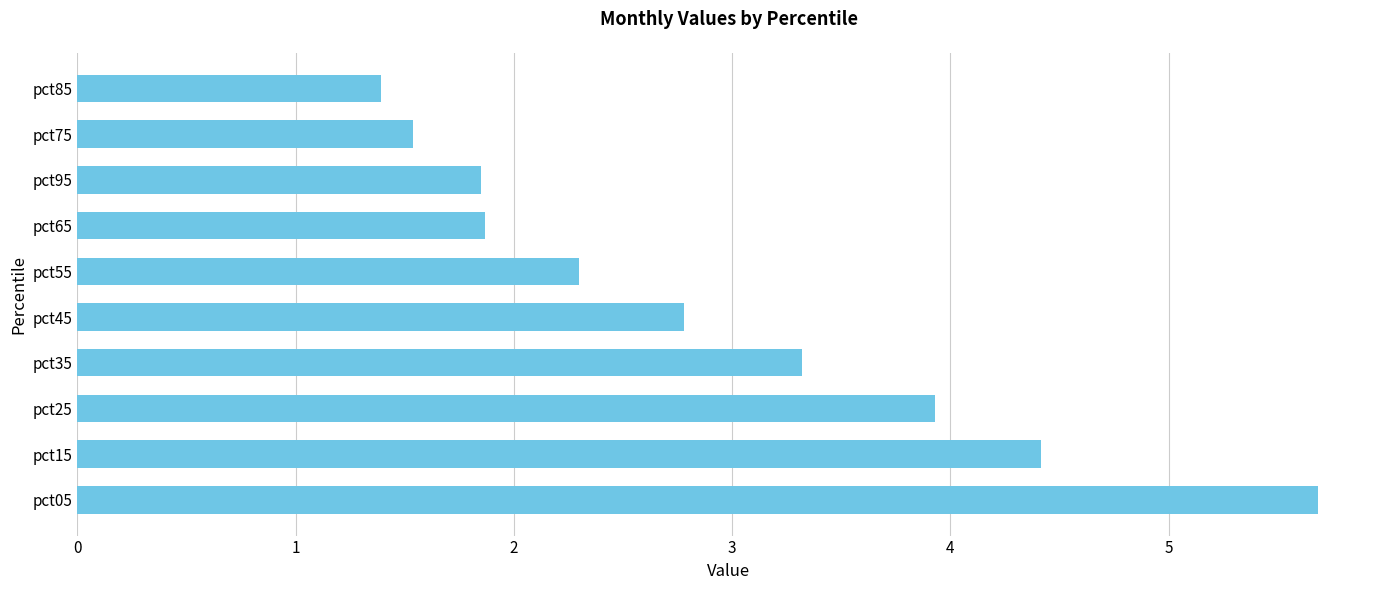

What is the sum of all values?

29.1